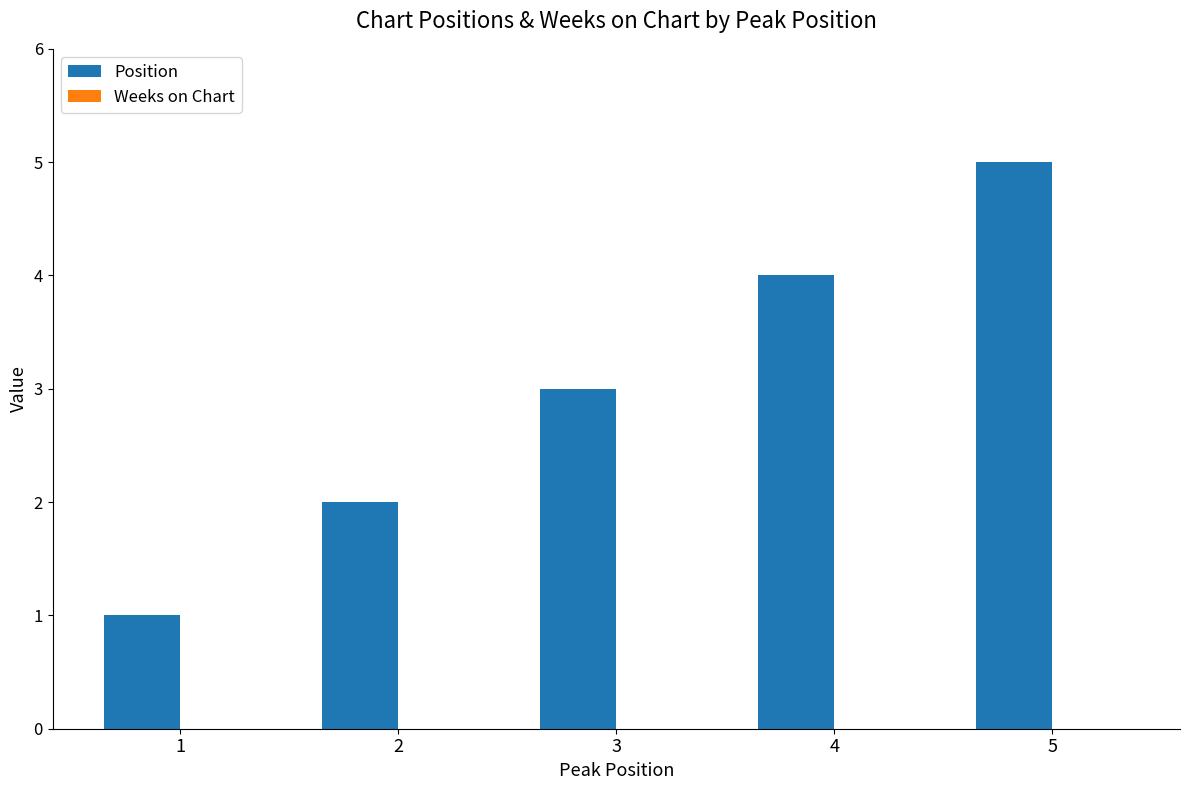

What is the change in value from 1 to 2?

+1